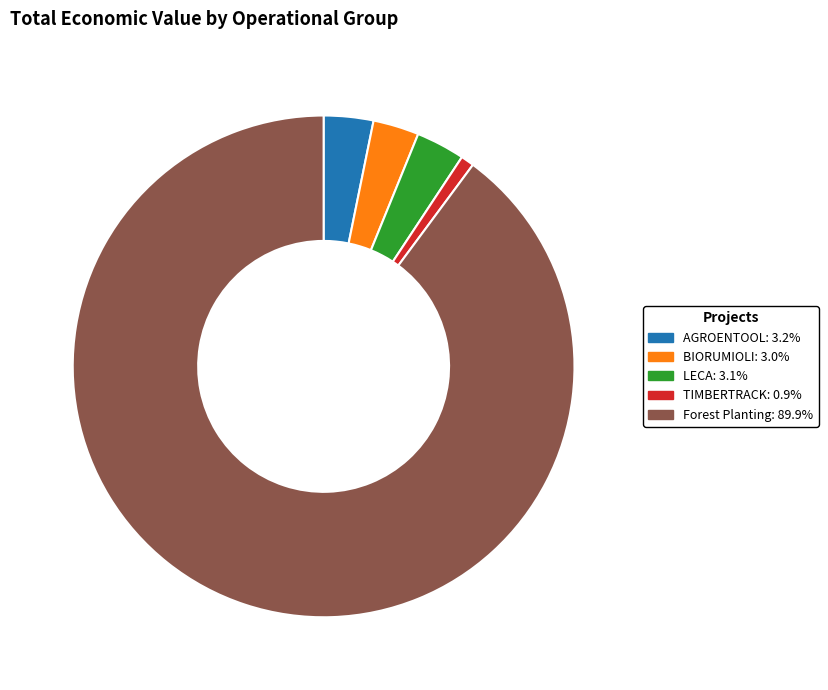

Is the sum of BIORUMIOLI and LECA greater than half?

No